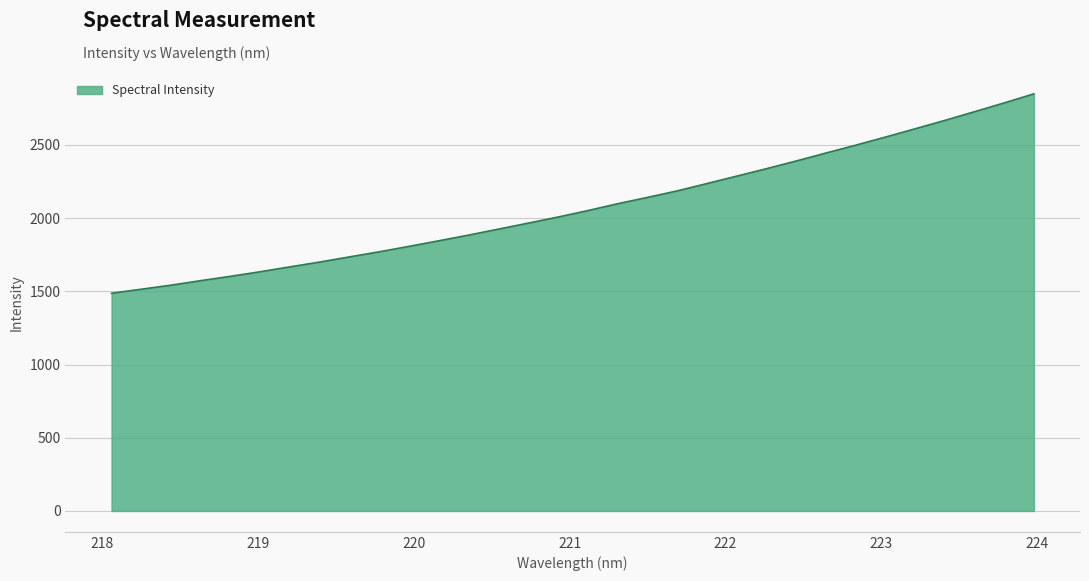

What is the greatest value displayed?

2849.1